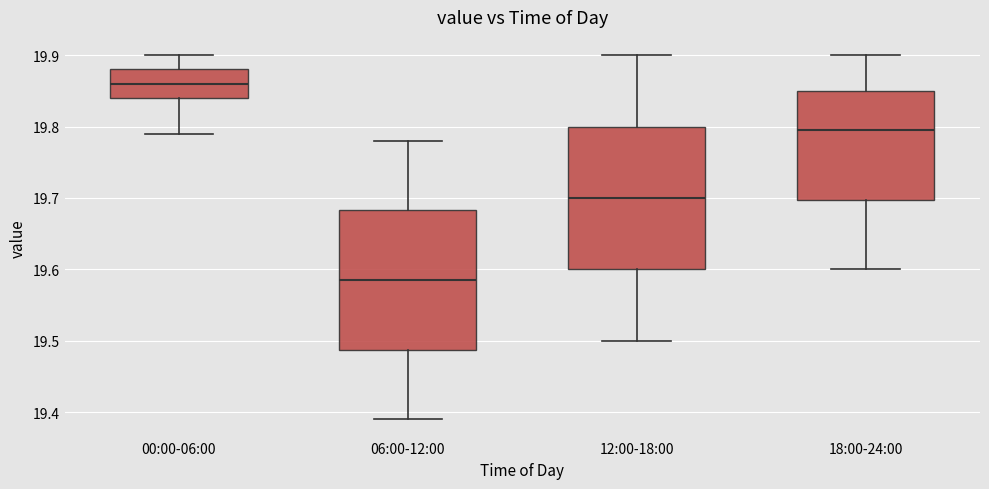

Reading left to right, read every box against the y-axis: the position of its median line, the range the box covers, and the ends of its whiskers. The values are not printed on the chart, so give them approximately, as read against the axis.

00:00-06:00: median 19.86, box 19.84 to 19.88, whiskers 19.79 to 19.90
06:00-12:00: median 19.59, box 19.49 to 19.68, whiskers 19.39 to 19.78
12:00-18:00: median 19.70, box 19.60 to 19.80, whiskers 19.50 to 19.90
18:00-24:00: median 19.80, box 19.70 to 19.85, whiskers 19.60 to 19.90